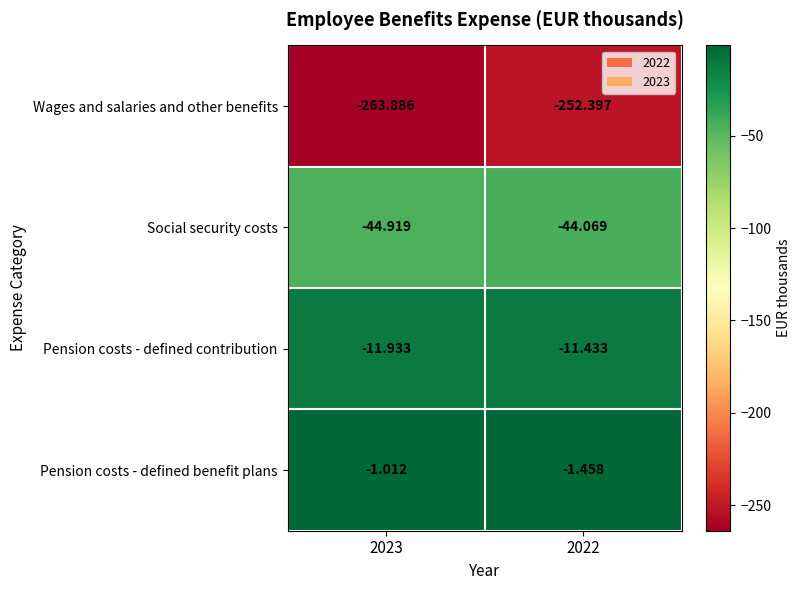

Which series has the widest spread of values?

Wages and salaries and other benefits